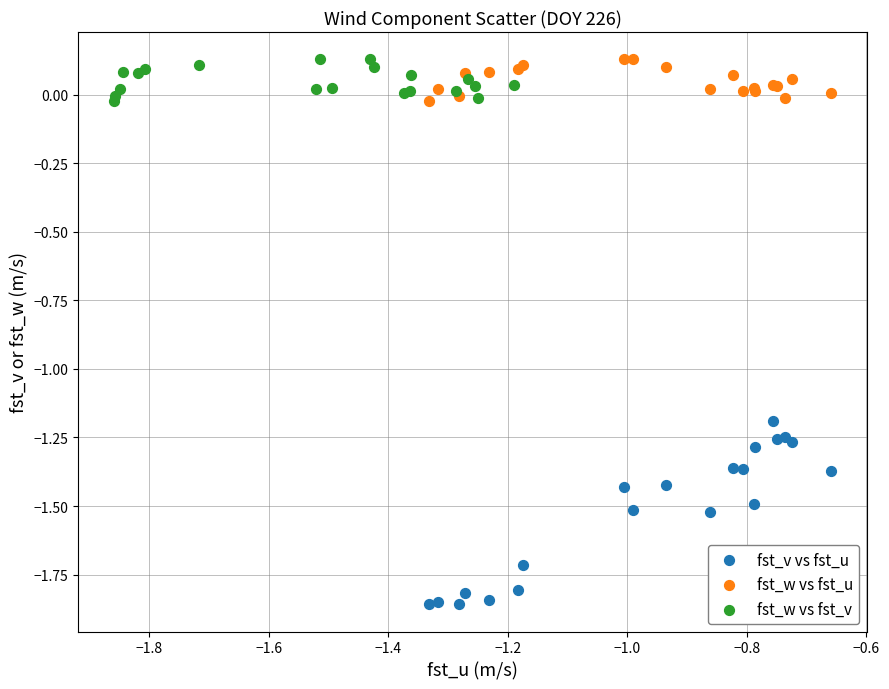

Which series has the largest Y range (max minus min)?

fst_v vs fst_u